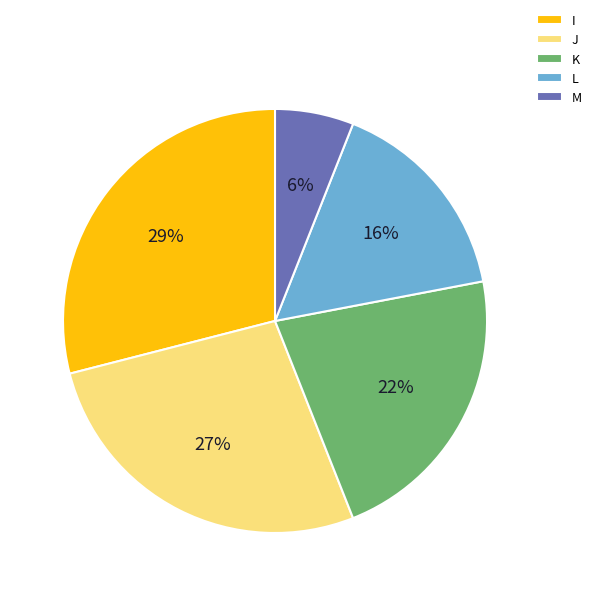

Between M and L, which is larger?

L